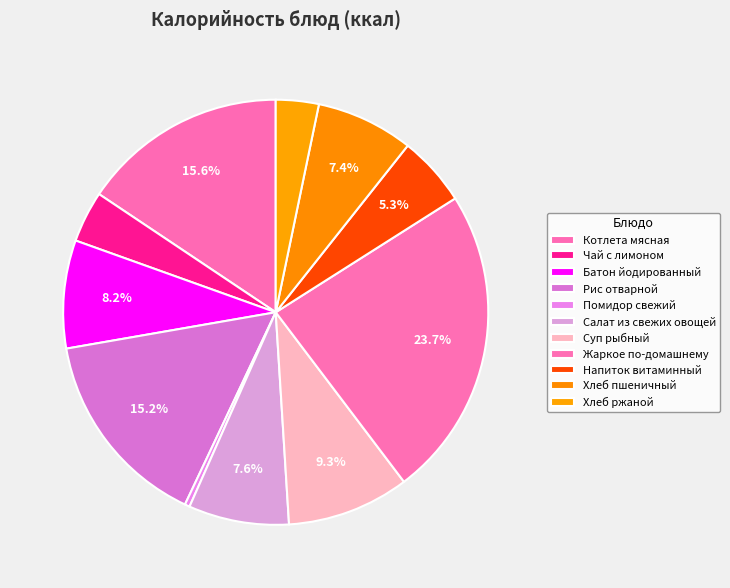

How many slices are in this pie chart?

11